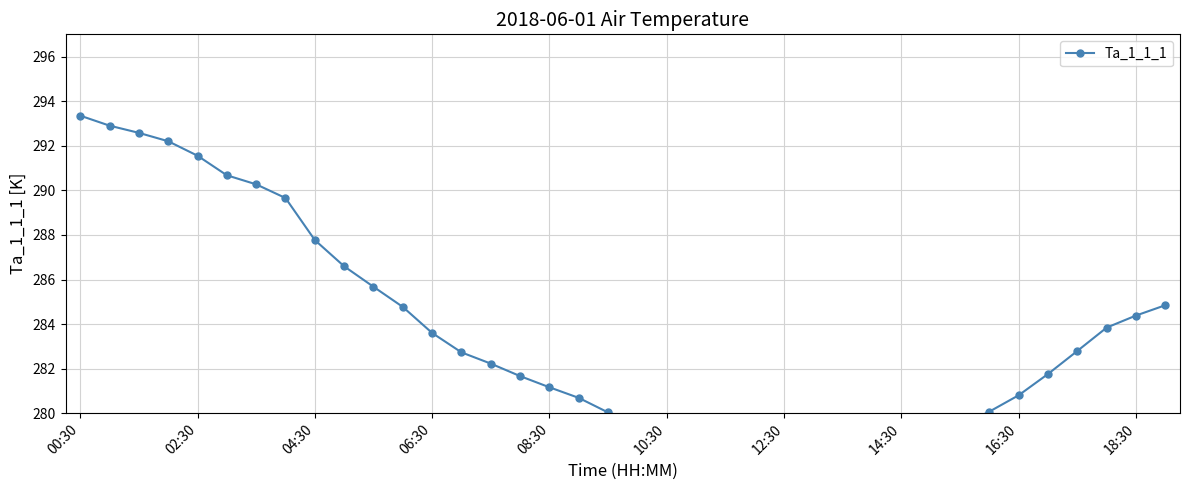

What is the change in value from 04:30 to 10?

-6.9